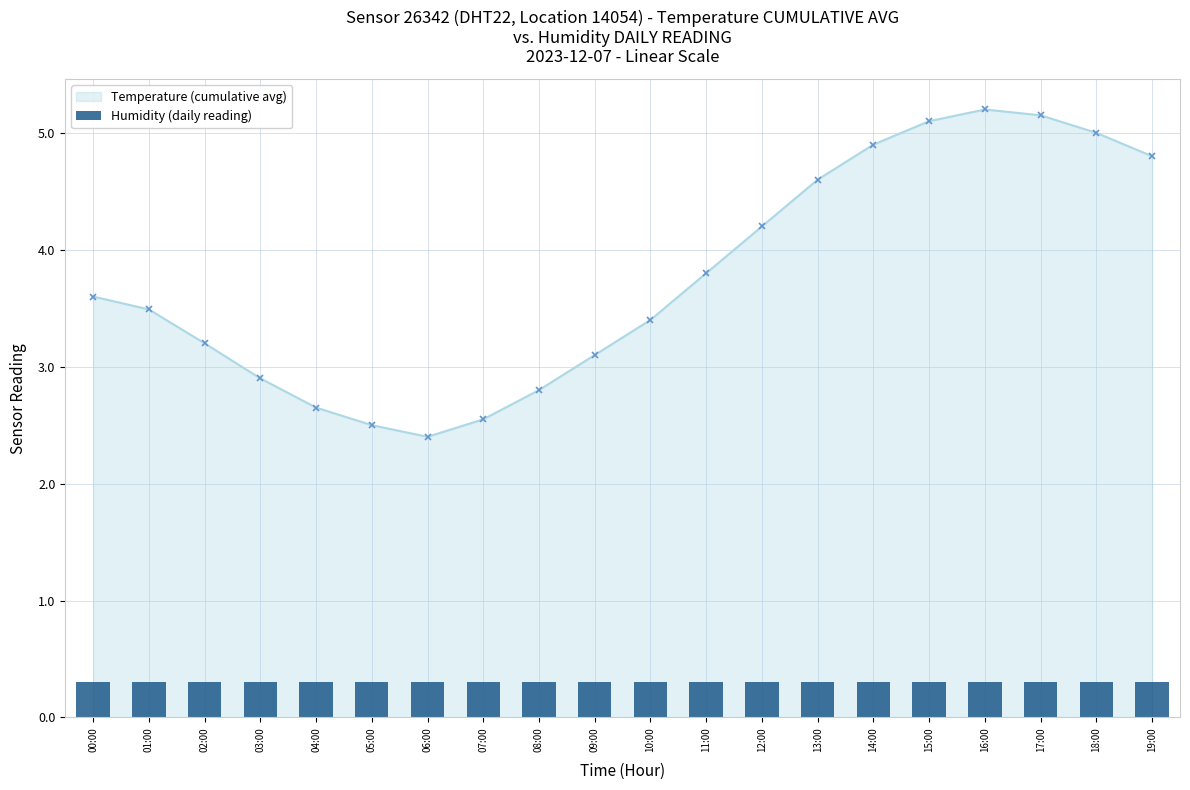

What is the average value?

3.8